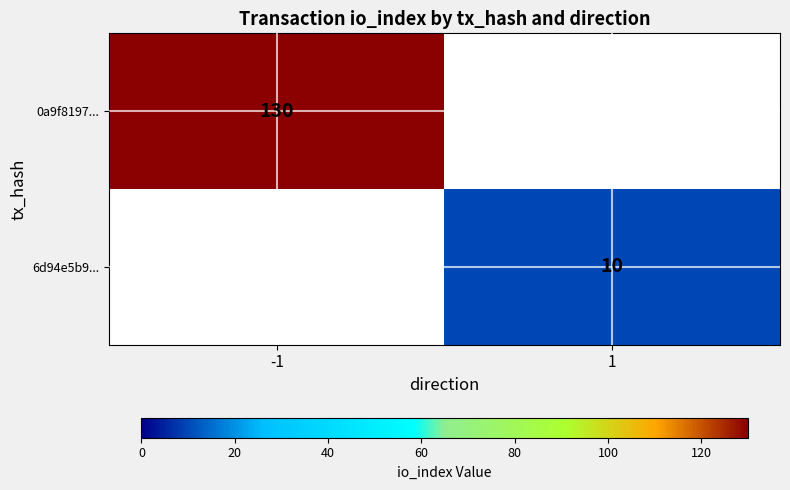

True or false: 0a9f8197... has a value of 227.2 at -1.

False